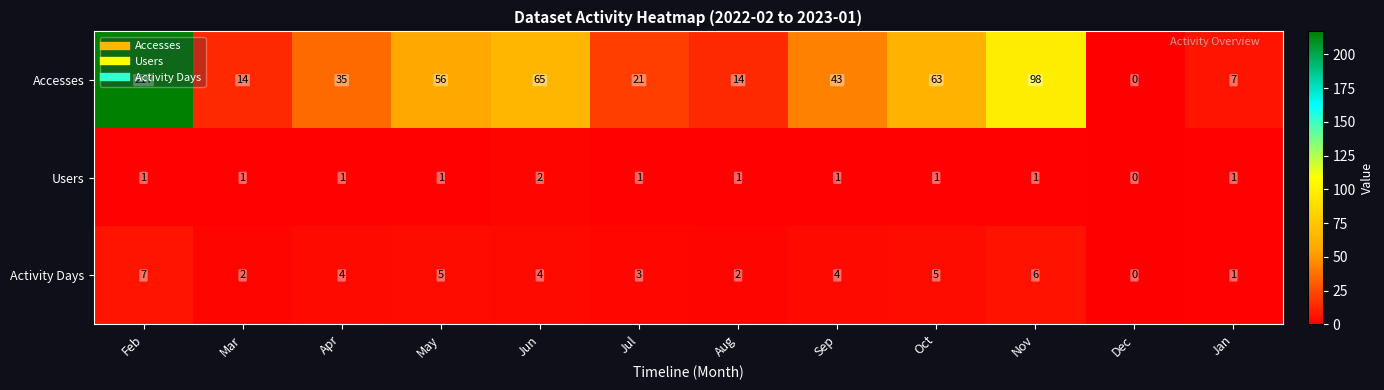

At which label does Activity Days reach its minimum?

Dec